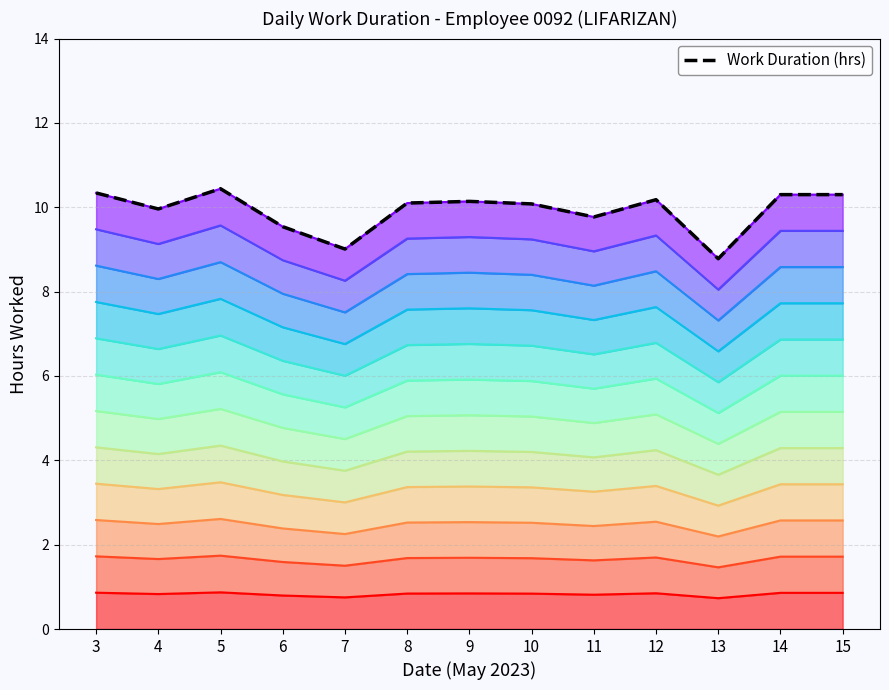

Which label corresponds to the smallest value in the chart?

13